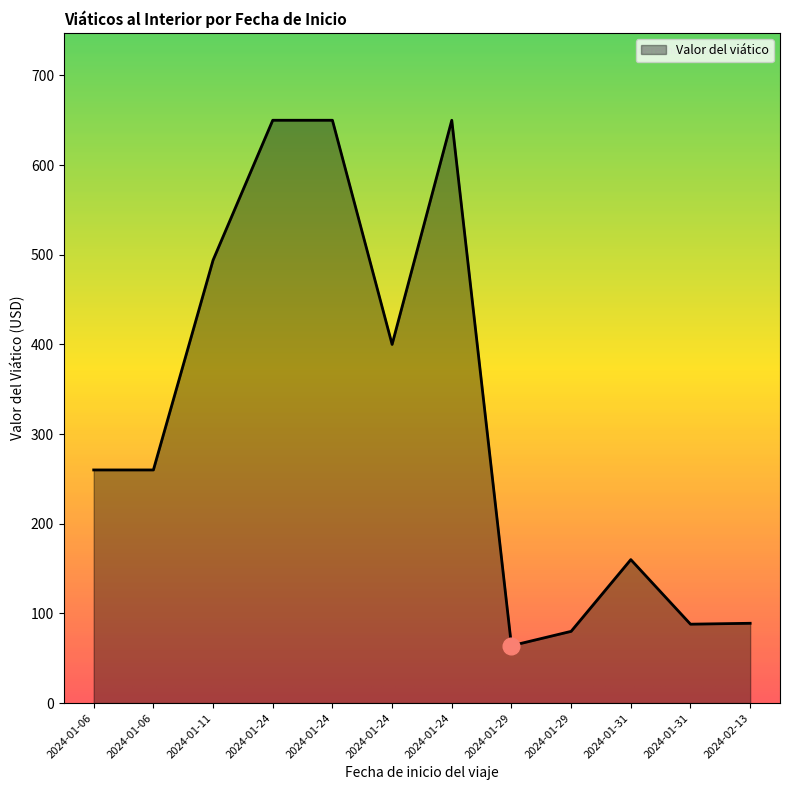

How many lines are shown in the chart?

1